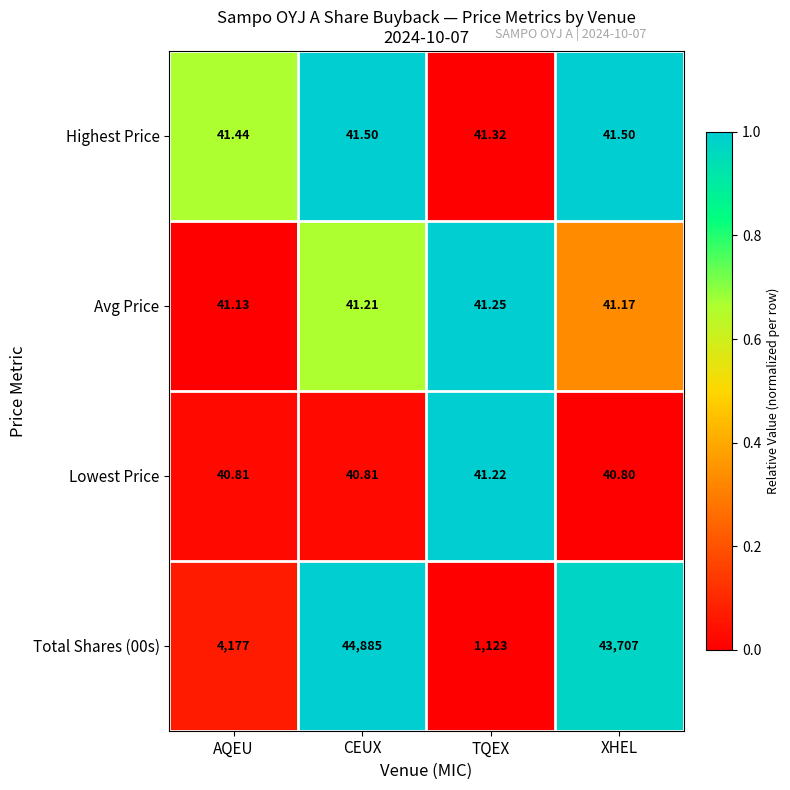

At which category is the sum across all series the highest?

CEUX